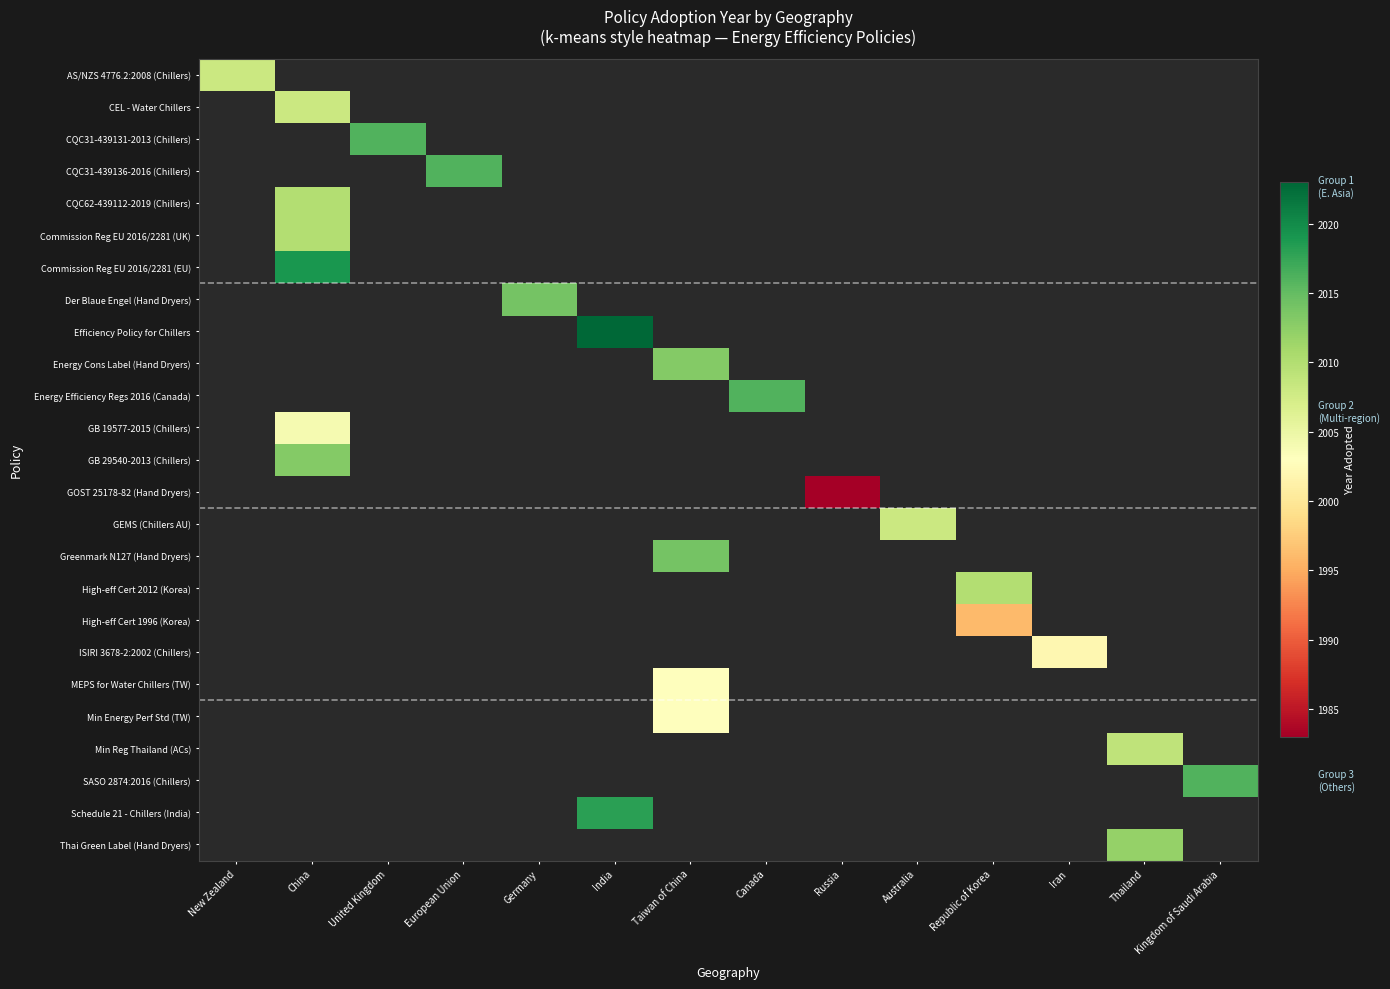

Reading left to right, what are all the values shown in this chart?

AS/NZS 4776.2:2008 (Chillers): New Zealand=2008	China=0	United Kingdom=0	European Union=0	Germany=0	India=0	Taiwan of China=0	Canada=0	Russia=0	Australia=0	Republic of Korea=0	Iran=0	Thailand=0	Kingdom of Saudi Arabia=0
CEL - Water Chillers: New Zealand=0	China=2008	United Kingdom=0	European Union=0	Germany=0	India=0	Taiwan of China=0	Canada=0	Russia=0	Australia=0	Republic of Korea=0	Iran=0	Thailand=0	Kingdom of Saudi Arabia=0
CQC31-439131-2013 (Chillers): New Zealand=0	China=0	United Kingdom=2016	European Union=0	Germany=0	India=0	Taiwan of China=0	Canada=0	Russia=0	Australia=0	Republic of Korea=0	Iran=0	Thailand=0	Kingdom of Saudi Arabia=0
CQC31-439136-2016 (Chillers): New Zealand=0	China=0	United Kingdom=0	European Union=2016	Germany=0	India=0	Taiwan of China=0	Canada=0	Russia=0	Australia=0	Republic of Korea=0	Iran=0	Thailand=0	Kingdom of Saudi Arabia=0
CQC62-439112-2019 (Chillers): New Zealand=0	China=2010	United Kingdom=0	European Union=0	Germany=0	India=0	Taiwan of China=0	Canada=0	Russia=0	Australia=0	Republic of Korea=0	Iran=0	Thailand=0	Kingdom of Saudi Arabia=0
Commission Reg EU 2016/2281 (UK): New Zealand=0	China=2010	United Kingdom=0	European Union=0	Germany=0	India=0	Taiwan of China=0	Canada=0	Russia=0	Australia=0	Republic of Korea=0	Iran=0	Thailand=0	Kingdom of Saudi Arabia=0
Commission Reg EU 2016/2281 (EU): New Zealand=0	China=2019	United Kingdom=0	European Union=0	Germany=0	India=0	Taiwan of China=0	Canada=0	Russia=0	Australia=0	Republic of Korea=0	Iran=0	Thailand=0	Kingdom of Saudi Arabia=0
Der Blaue Engel (Hand Dryers): New Zealand=0	China=0	United Kingdom=0	European Union=0	Germany=2014	India=0	Taiwan of China=0	Canada=0	Russia=0	Australia=0	Republic of Korea=0	Iran=0	Thailand=0	Kingdom of Saudi Arabia=0
Efficiency Policy for Chillers: New Zealand=0	China=0	United Kingdom=0	European Union=0	Germany=0	India=2023	Taiwan of China=0	Canada=0	Russia=0	Australia=0	Republic of Korea=0	Iran=0	Thailand=0	Kingdom of Saudi Arabia=0
Energy Cons Label (Hand Dryers): New Zealand=0	China=0	United Kingdom=0	European Union=0	Germany=0	India=0	Taiwan of China=2013	Canada=0	Russia=0	Australia=0	Republic of Korea=0	Iran=0	Thailand=0	Kingdom of Saudi Arabia=0
Energy Efficiency Regs 2016 (Canada): New Zealand=0	China=0	United Kingdom=0	European Union=0	Germany=0	India=0	Taiwan of China=0	Canada=2016	Russia=0	Australia=0	Republic of Korea=0	Iran=0	Thailand=0	Kingdom of Saudi Arabia=0
GB 19577-2015 (Chillers): New Zealand=0	China=2004	United Kingdom=0	European Union=0	Germany=0	India=0	Taiwan of China=0	Canada=0	Russia=0	Australia=0	Republic of Korea=0	Iran=0	Thailand=0	Kingdom of Saudi Arabia=0
GB 29540-2013 (Chillers): New Zealand=0	China=2013	United Kingdom=0	European Union=0	Germany=0	India=0	Taiwan of China=0	Canada=0	Russia=0	Australia=0	Republic of Korea=0	Iran=0	Thailand=0	Kingdom of Saudi Arabia=0
GOST 25178-82 (Hand Dryers): New Zealand=0	China=0	United Kingdom=0	European Union=0	Germany=0	India=0	Taiwan of China=0	Canada=0	Russia=1983	Australia=0	Republic of Korea=0	Iran=0	Thailand=0	Kingdom of Saudi Arabia=0
GEMS (Chillers AU): New Zealand=0	China=0	United Kingdom=0	European Union=0	Germany=0	India=0	Taiwan of China=0	Canada=0	Russia=0	Australia=2008	Republic of Korea=0	Iran=0	Thailand=0	Kingdom of Saudi Arabia=0
Greenmark N127 (Hand Dryers): New Zealand=0	China=0	United Kingdom=0	European Union=0	Germany=0	India=0	Taiwan of China=2014	Canada=0	Russia=0	Australia=0	Republic of Korea=0	Iran=0	Thailand=0	Kingdom of Saudi Arabia=0
High-eff Cert 2012 (Korea): New Zealand=0	China=0	United Kingdom=0	European Union=0	Germany=0	India=0	Taiwan of China=0	Canada=0	Russia=0	Australia=0	Republic of Korea=2010	Iran=0	Thailand=0	Kingdom of Saudi Arabia=0
High-eff Cert 1996 (Korea): New Zealand=0	China=0	United Kingdom=0	European Union=0	Germany=0	India=0	Taiwan of China=0	Canada=0	Russia=0	Australia=0	Republic of Korea=1996	Iran=0	Thailand=0	Kingdom of Saudi Arabia=0
ISIRI 3678-2:2002 (Chillers): New Zealand=0	China=0	United Kingdom=0	European Union=0	Germany=0	India=0	Taiwan of China=0	Canada=0	Russia=0	Australia=0	Republic of Korea=0	Iran=2002	Thailand=0	Kingdom of Saudi Arabia=0
MEPS for Water Chillers (TW): New Zealand=0	China=0	United Kingdom=0	European Union=0	Germany=0	India=0	Taiwan of China=2003	Canada=0	Russia=0	Australia=0	Republic of Korea=0	Iran=0	Thailand=0	Kingdom of Saudi Arabia=0
Min Energy Perf Std (TW): New Zealand=0	China=0	United Kingdom=0	European Union=0	Germany=0	India=0	Taiwan of China=2003	Canada=0	Russia=0	Australia=0	Republic of Korea=0	Iran=0	Thailand=0	Kingdom of Saudi Arabia=0
Min Reg Thailand (ACs): New Zealand=0	China=0	United Kingdom=0	European Union=0	Germany=0	India=0	Taiwan of China=0	Canada=0	Russia=0	Australia=0	Republic of Korea=0	Iran=0	Thailand=2009	Kingdom of Saudi Arabia=0
SASO 2874:2016 (Chillers): New Zealand=0	China=0	United Kingdom=0	European Union=0	Germany=0	India=0	Taiwan of China=0	Canada=0	Russia=0	Australia=0	Republic of Korea=0	Iran=0	Thailand=0	Kingdom of Saudi Arabia=2016
Schedule 21 - Chillers (India): New Zealand=0	China=0	United Kingdom=0	European Union=0	Germany=0	India=2018	Taiwan of China=0	Canada=0	Russia=0	Australia=0	Republic of Korea=0	Iran=0	Thailand=0	Kingdom of Saudi Arabia=0
Thai Green Label (Hand Dryers): New Zealand=0	China=0	United Kingdom=0	European Union=0	Germany=0	India=0	Taiwan of China=0	Canada=0	Russia=0	Australia=0	Republic of Korea=0	Iran=0	Thailand=2012	Kingdom of Saudi Arabia=0